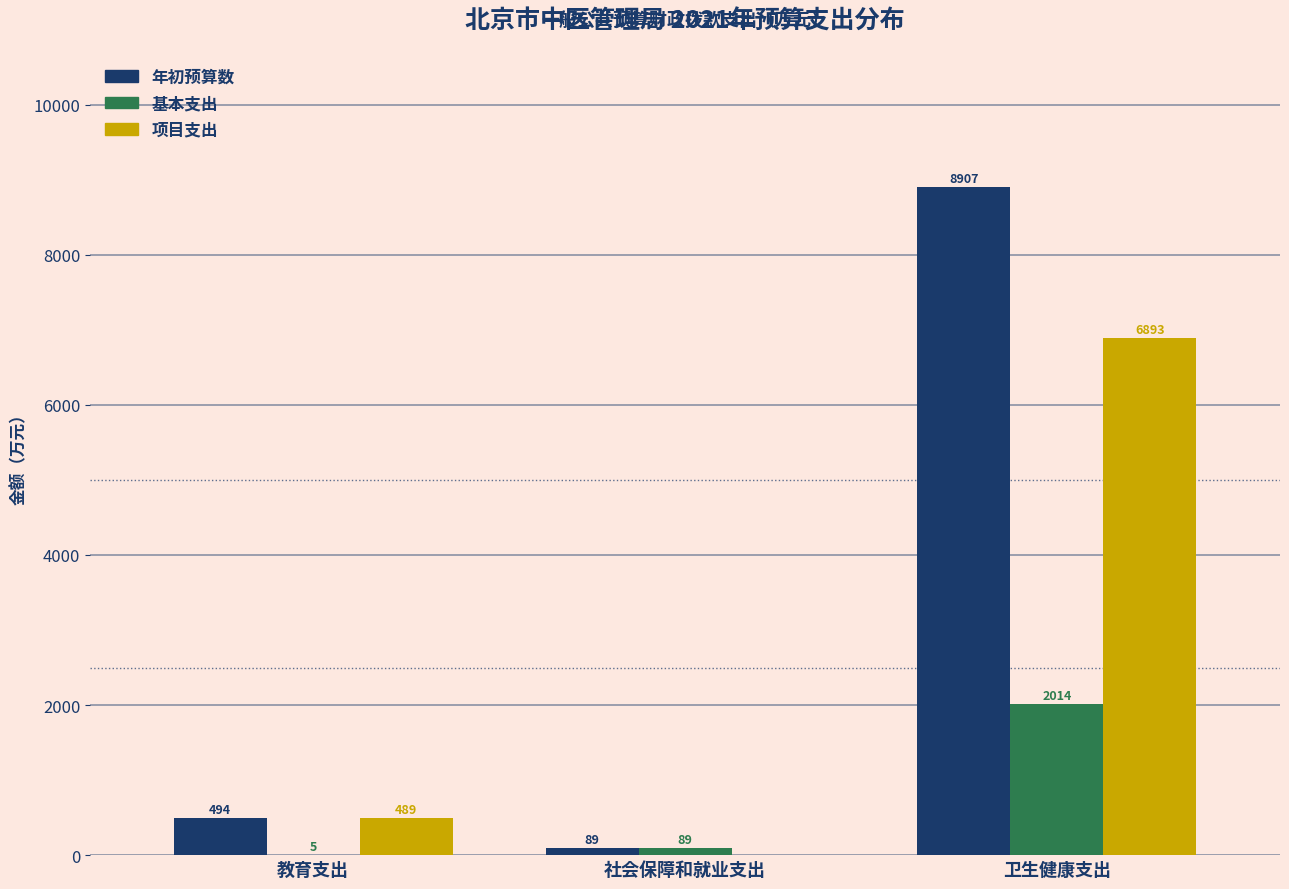

At which category does the chart reach its peak across all series?

卫生健康支出